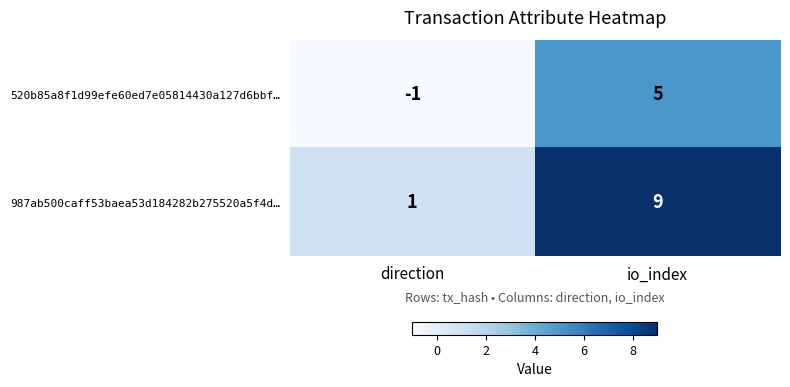

Read the 987ab500caff53baea53d184282b275520a5f4d… value at io_index.

9